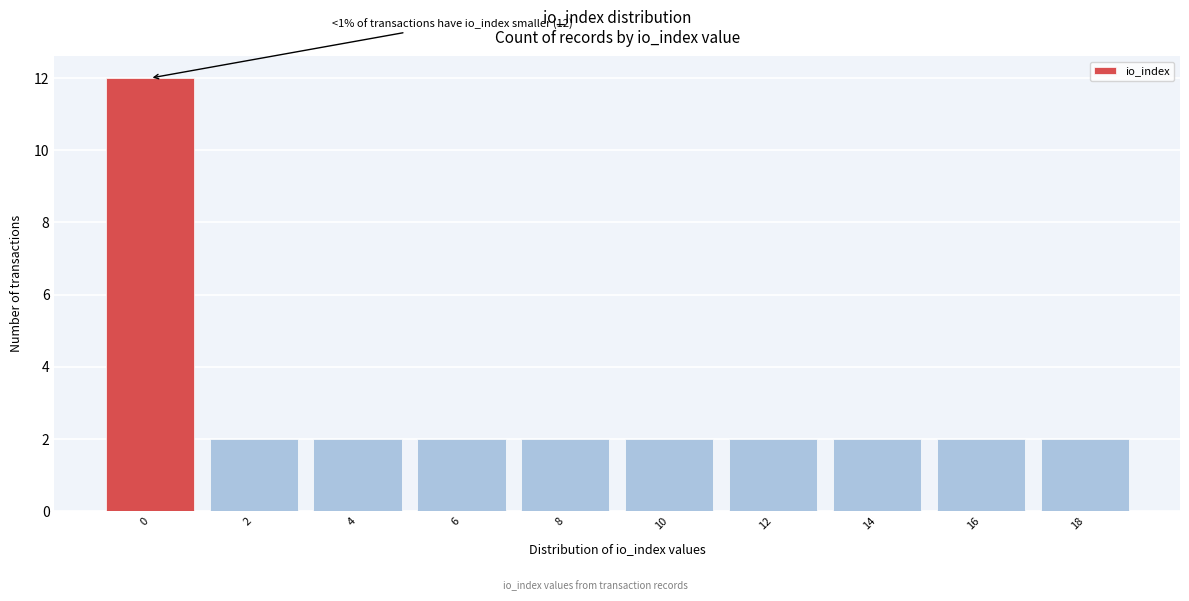

Reading left to right, extract all data points from this chart.

12	2	2	2	2	2	2	2	2	2